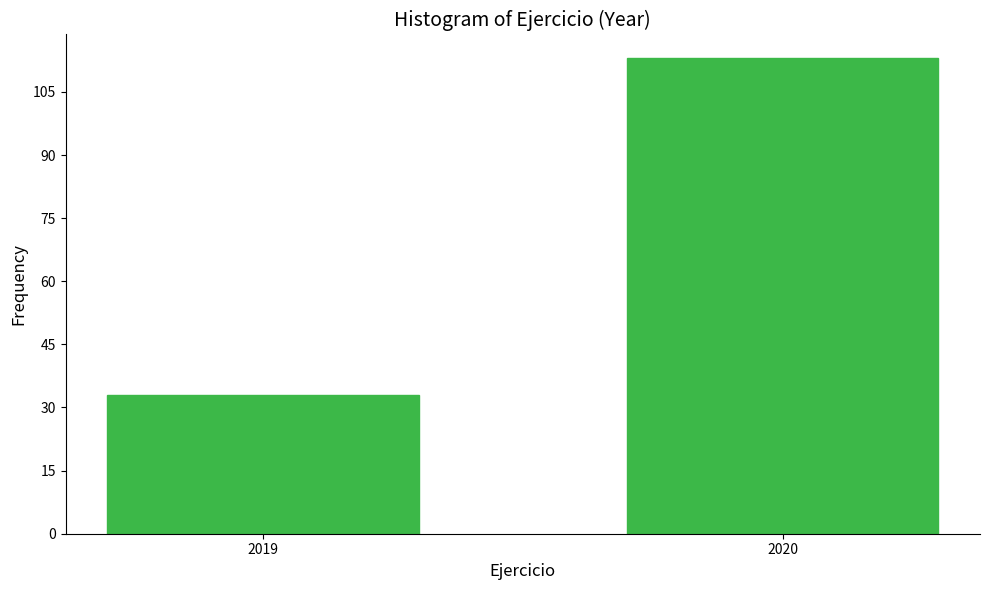

Reading left to right, what are all the values shown in this chart?

2019=33	2020=113